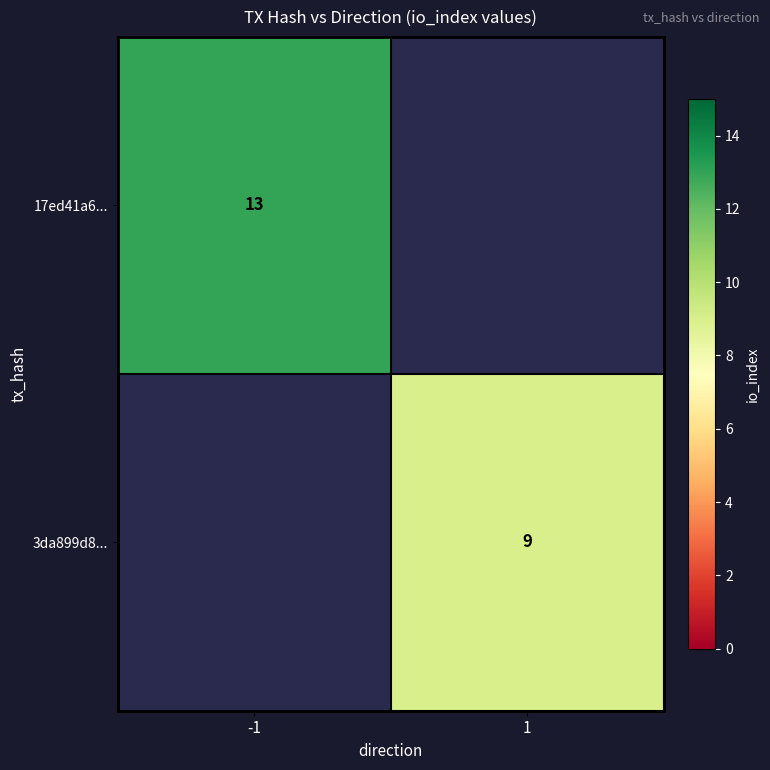

The value of 3da899d8... at 1 is 5. True or false?

False